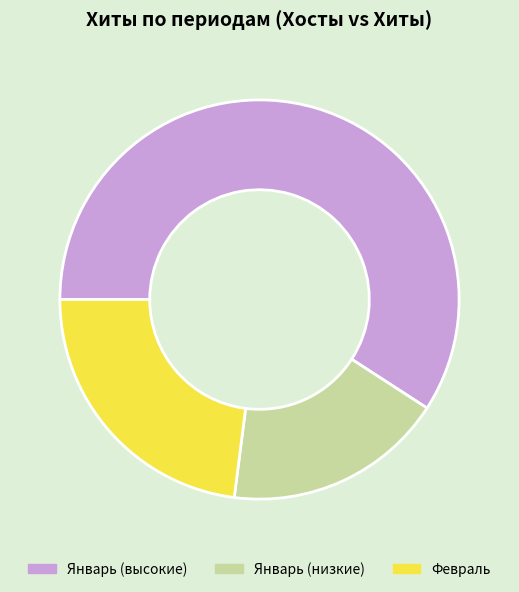

Which category has the smallest portion of the pie?

Январь (низкие)